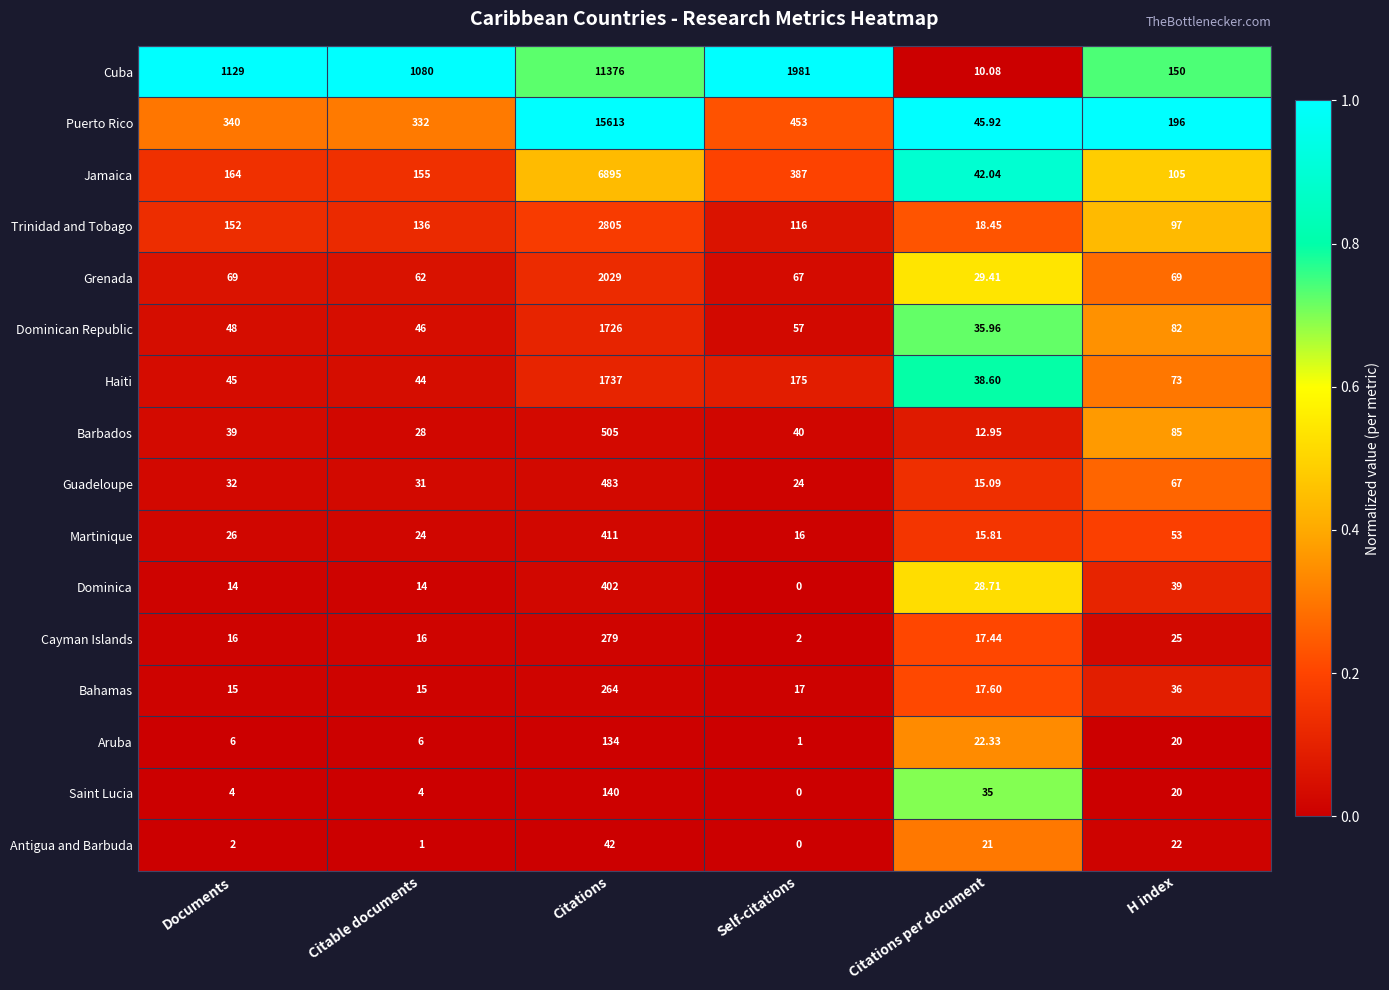

Is the value of Puerto Rico at Citations per document greater than the value of Antigua and Barbuda at Documents?

Yes